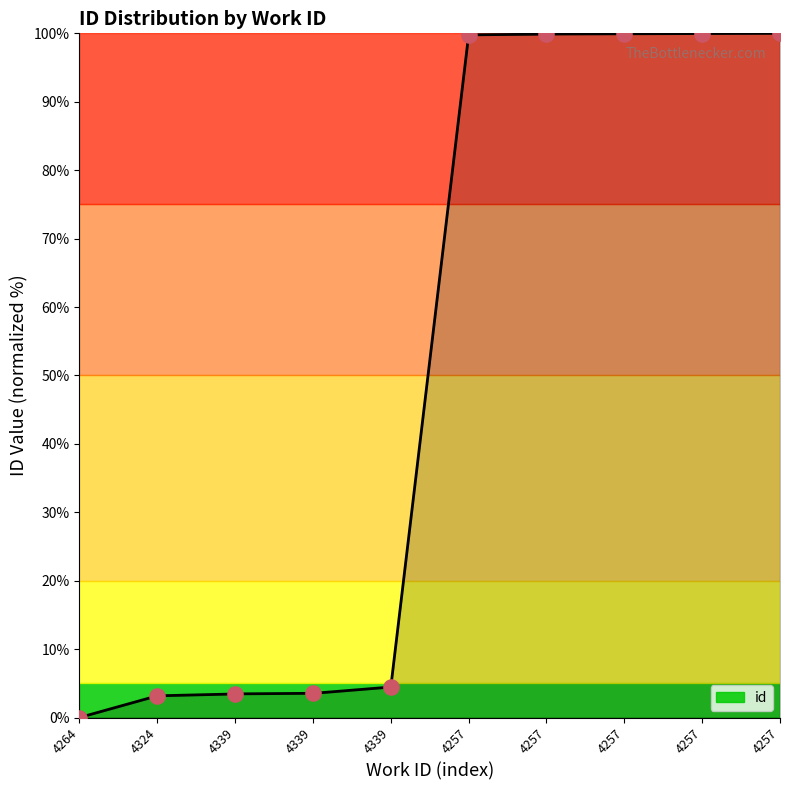

Which has a higher value, 4257 or 4257?

4257